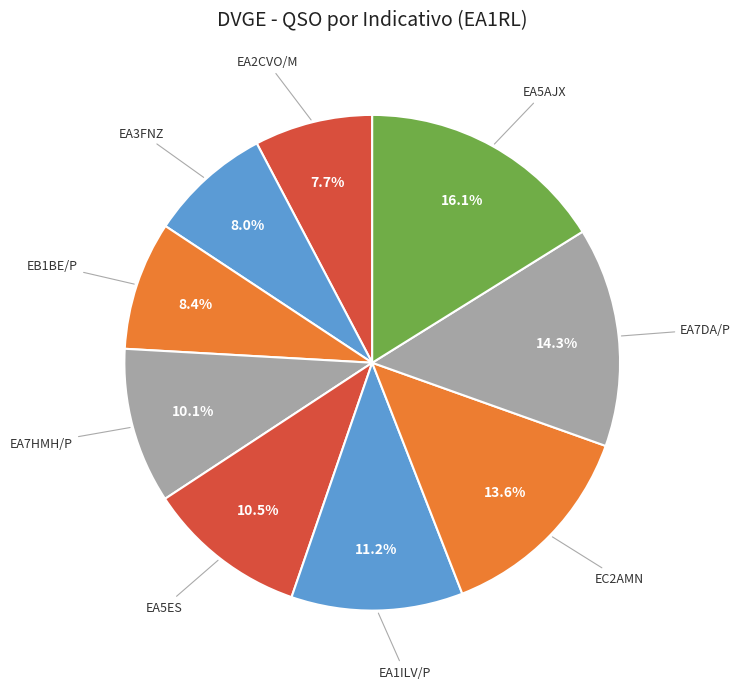

What percentage is the EB1BE/P slice, to the nearest percent?

8%